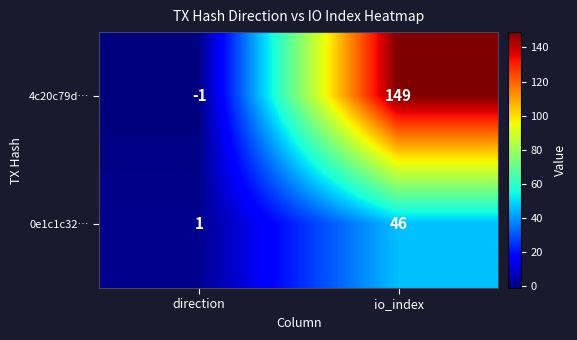

How many data points does each series have?

2